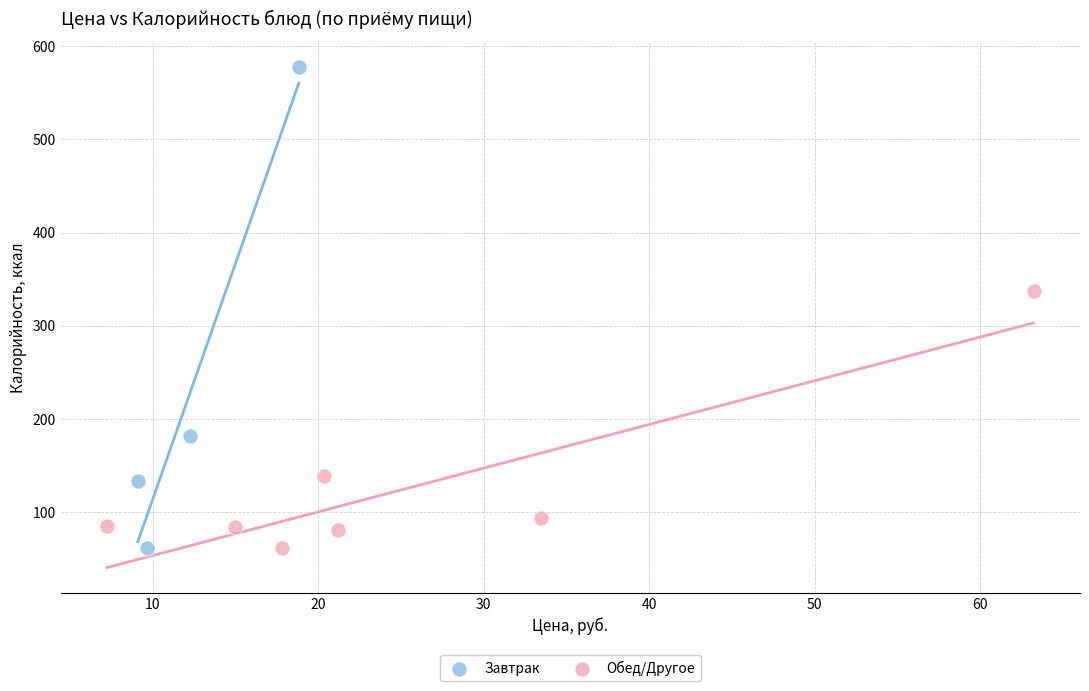

Which series has the widest spread of Y values?

Завтрак